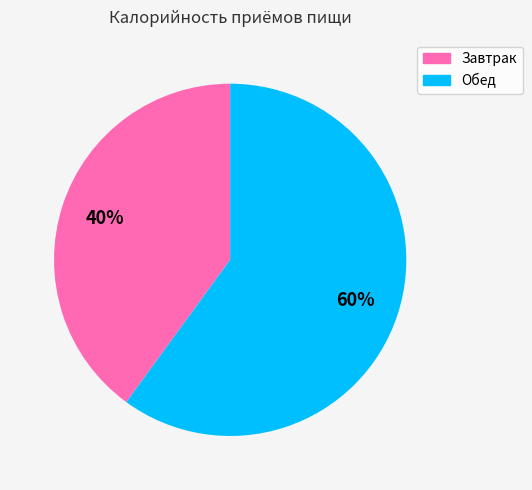

Is Обед the majority of the pie?

Yes